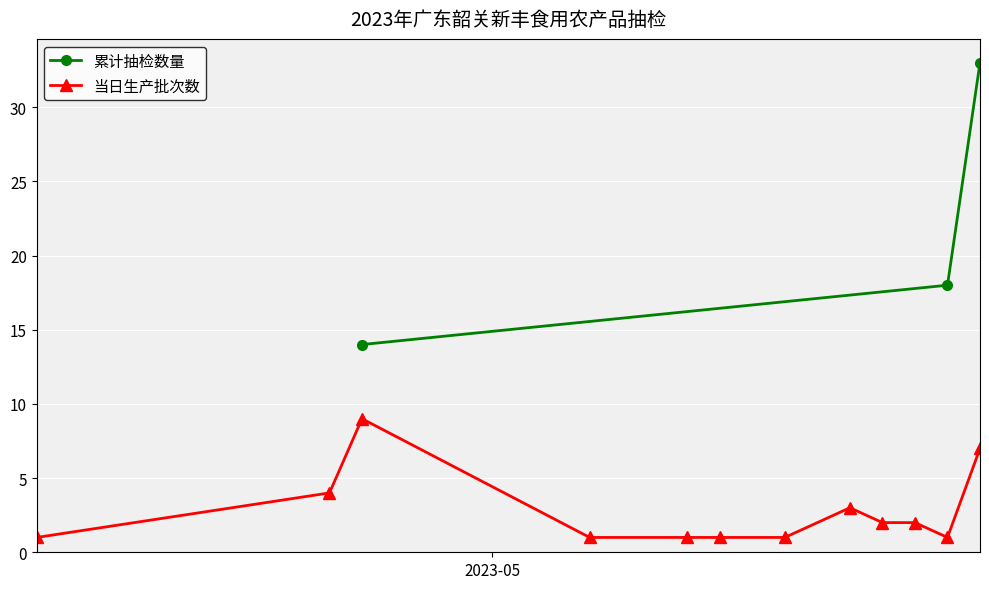

True or false: 累计抽检数量 has a value of 6 at 2023-04-27.

False